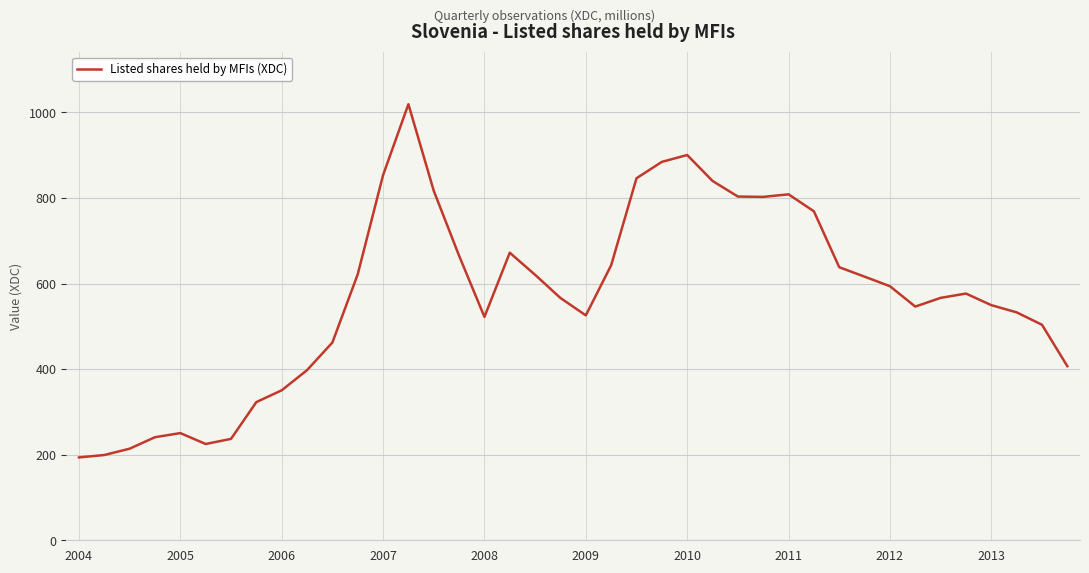

How many values exceed 576?

20